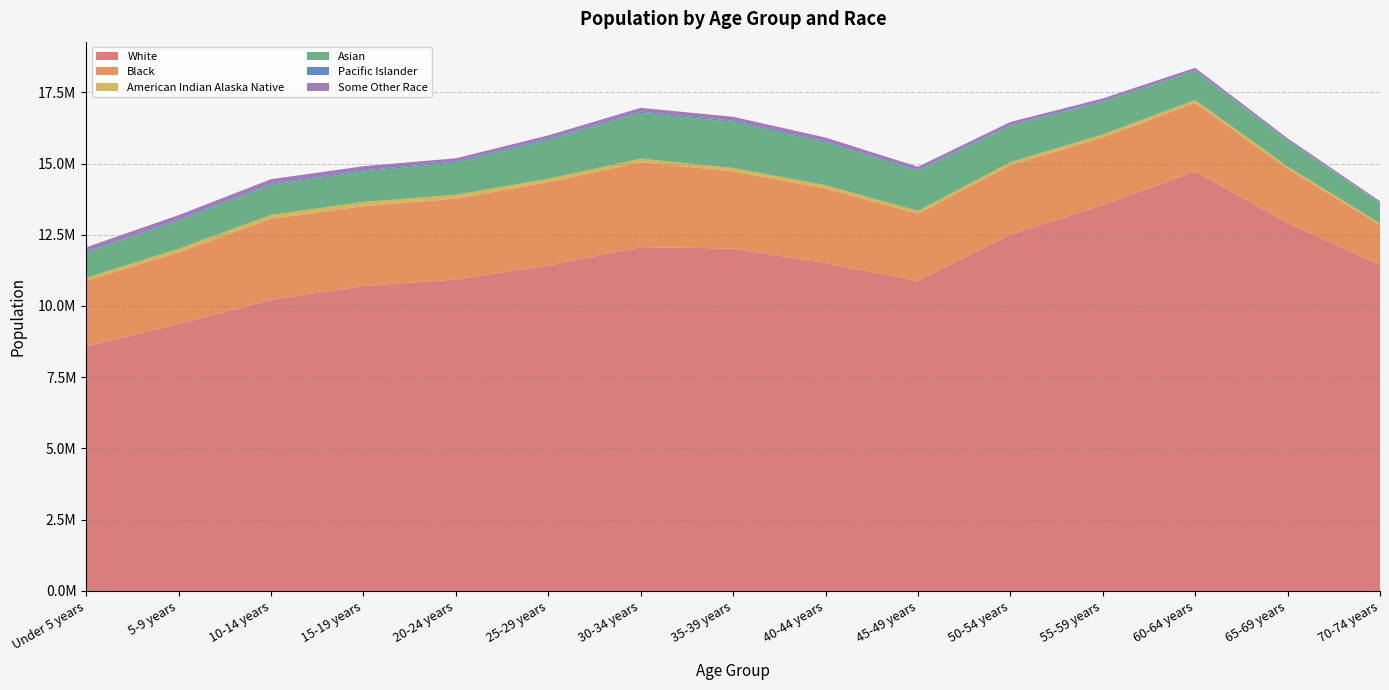

Reading left to right, what are all the values shown in this chart?

White: 8582386	9365343	10219636	10698922	10930660	11419281	12066836	12015821	11502643	10883375	12505018	13536227	14723029	12914816	11433035
Black: 2306838	2517815	2838310	2805587	2834894	2925669	2975054	2709548	2620752	2352681	2440070	2375474	2404651	1901622	1407539
American Indian Alaska Native: 99321	126596	137513	147121	135895	121011	128616	115890	116318	99940	104420	107072	103329	80224	57429
Asian: 878152	983959	1057518	1069310	1128994	1365470	1604342	1619905	1489668	1407278	1272394	1139082	1006744	901311	714243
Pacific Islander: 32920	34870	38454	40699	42744	40257	45175	42351	42390	33099	30856	29063	32397	20021	18930
Some Other Race: 161343	161201	158529	144014	110678	115325	133510	135972	140405	108184	104515	97049	87595	67864	46676